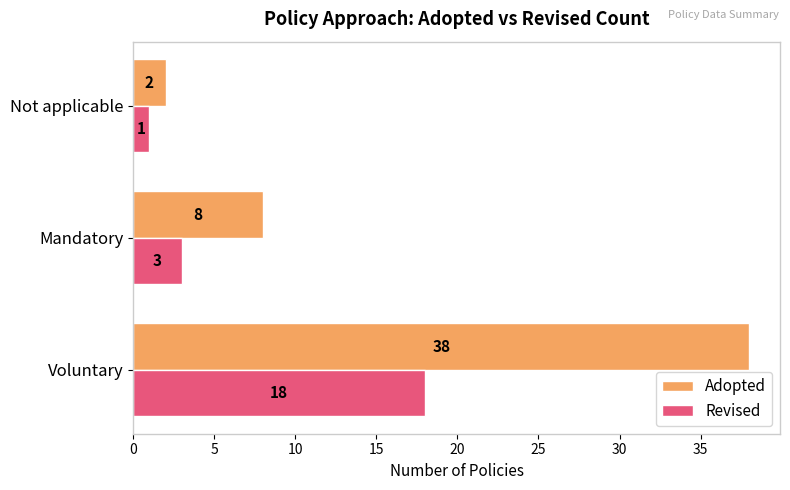

How many Adopted values are between 2 and 38?

3